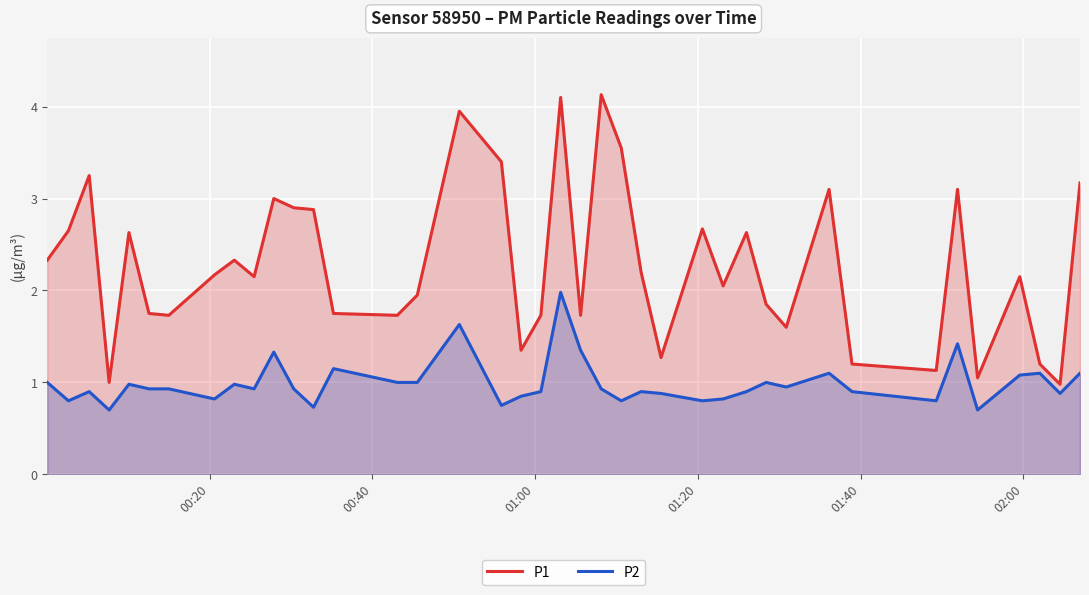

Which series has the largest total across all categories?

P1